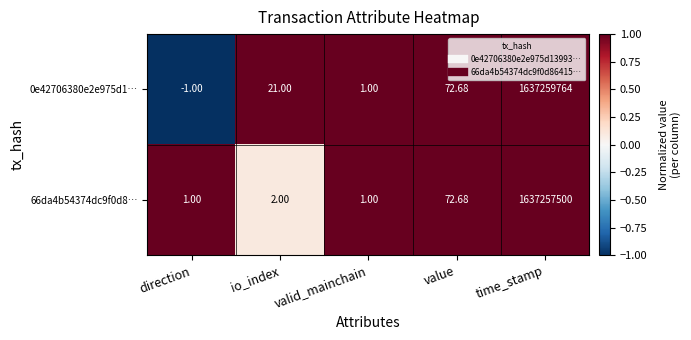

At which category does the chart reach its peak across all series?

time_stamp